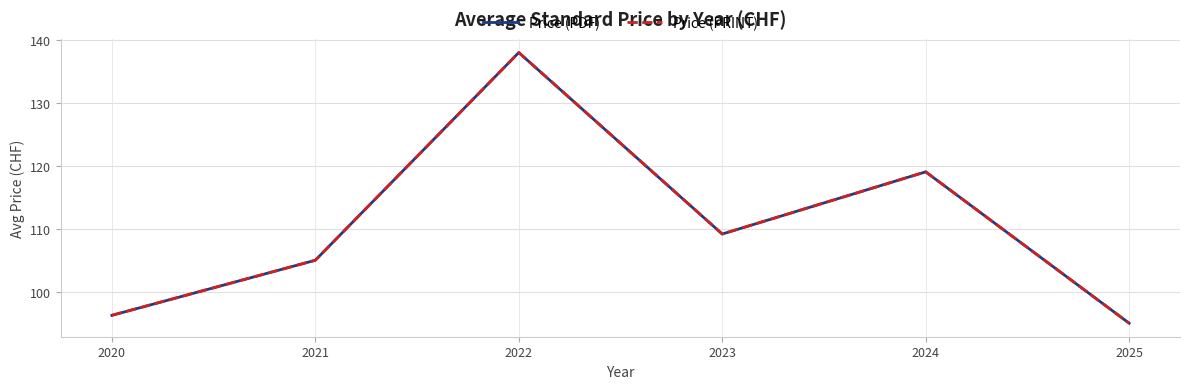

Does the chart display data point markers on the line(s)?

No